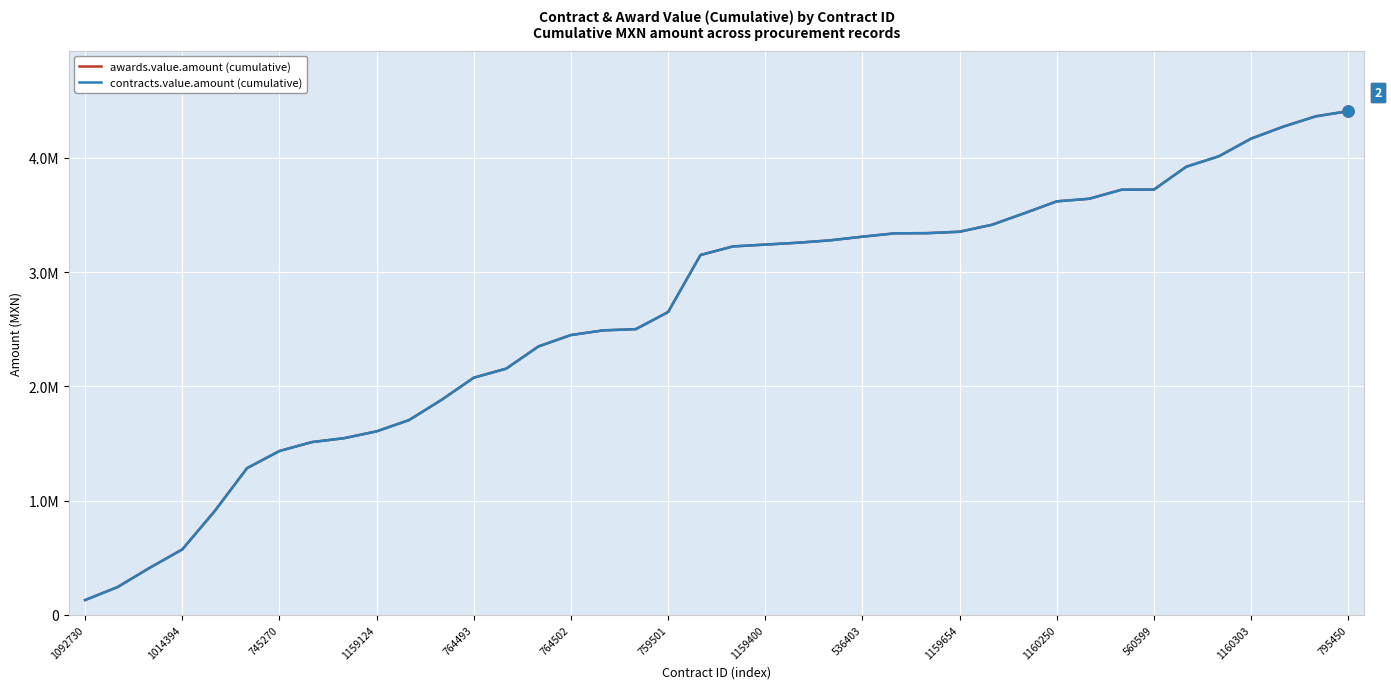

Does the chart display data point markers on the line(s)?

No